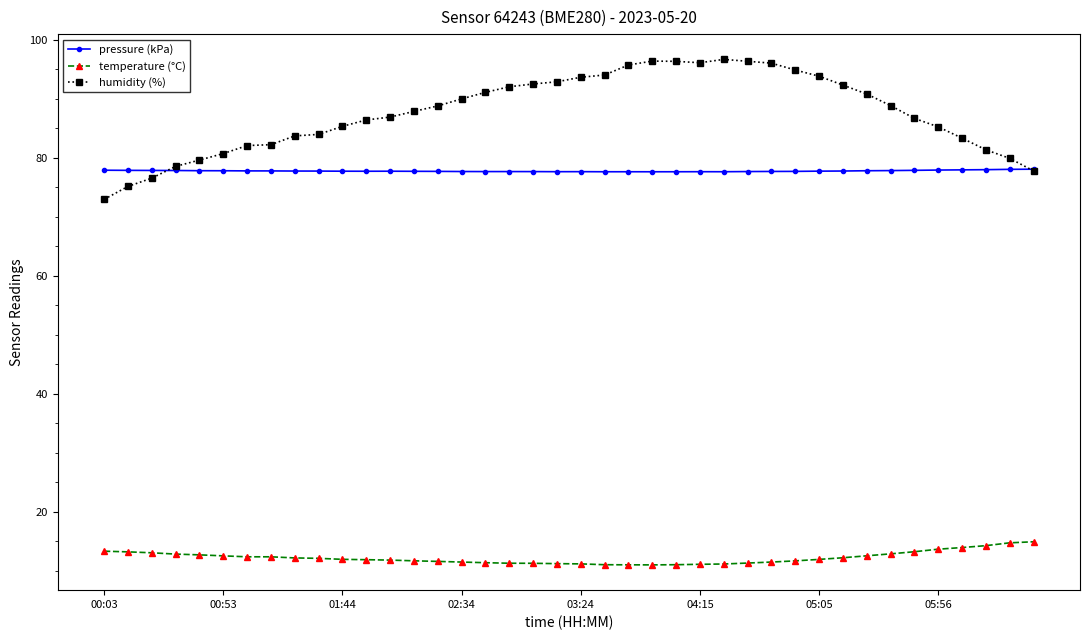

Which series has the largest range (max minus min)?

humidity (%)